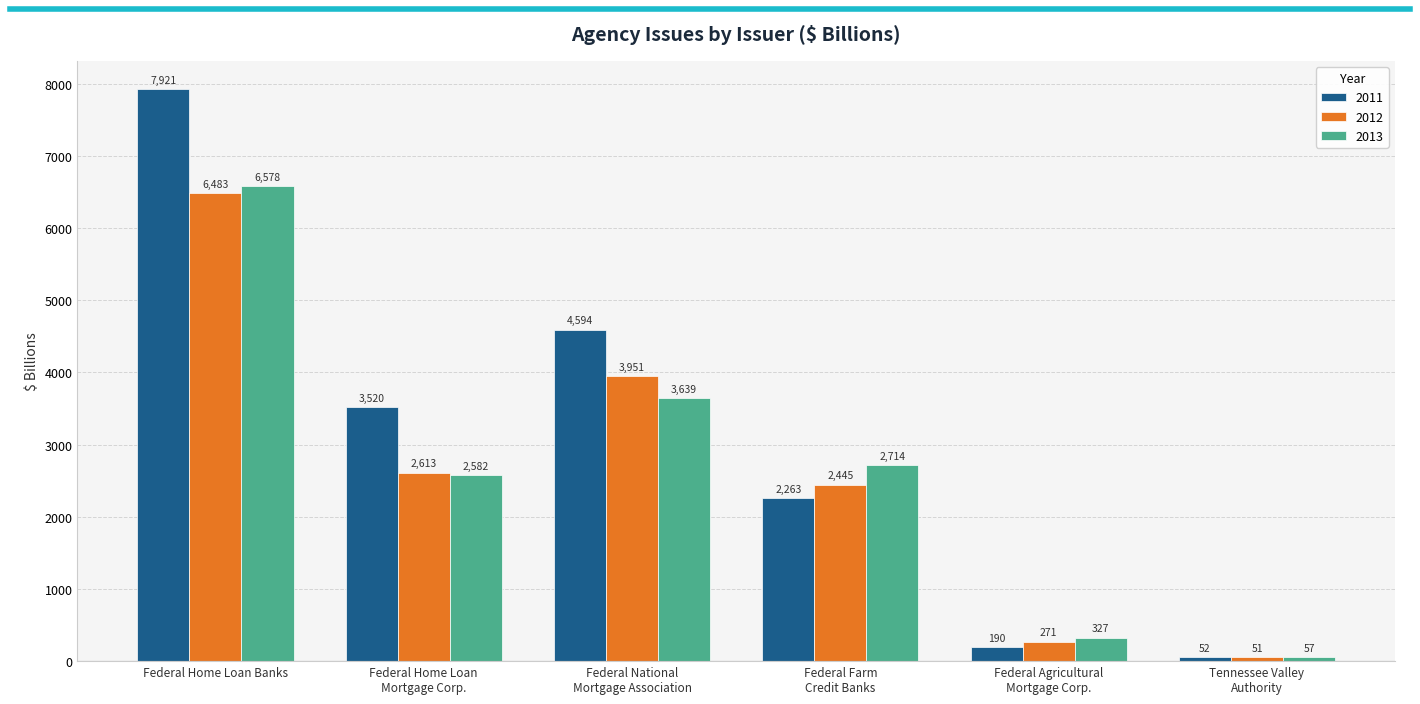

Are the bars grouped side by side (vs. stacked)?

Yes